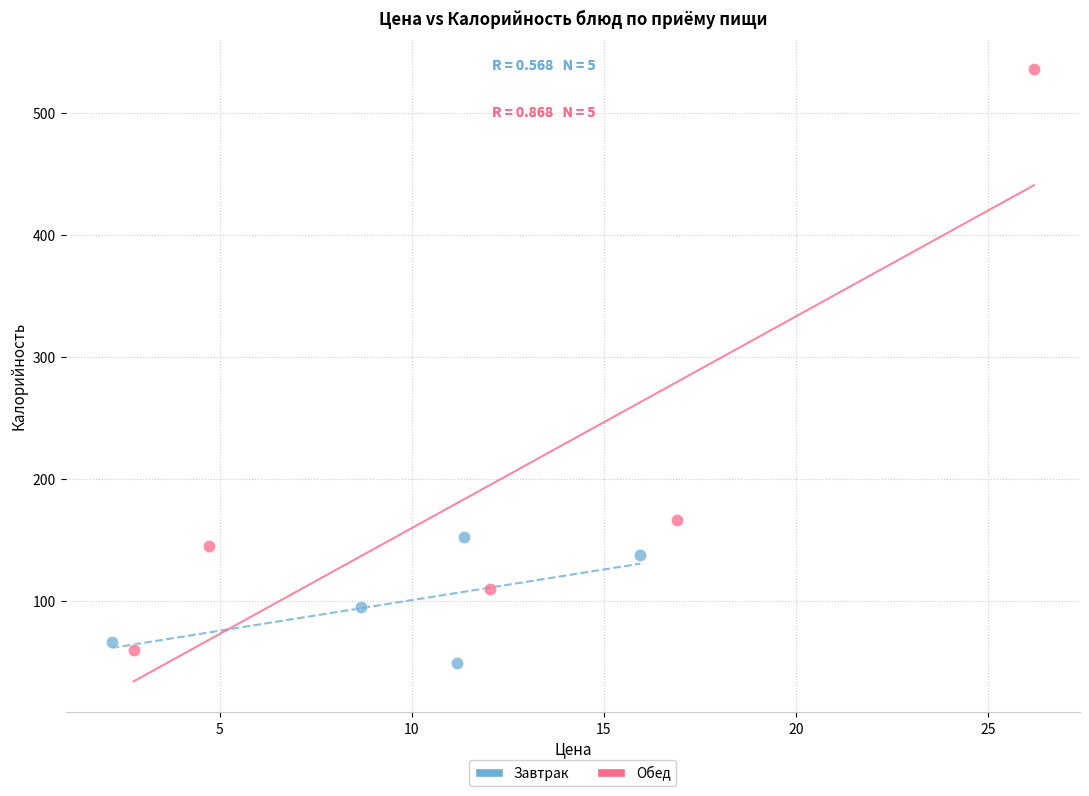

Which series reaches the maximum Y coordinate?

Обед